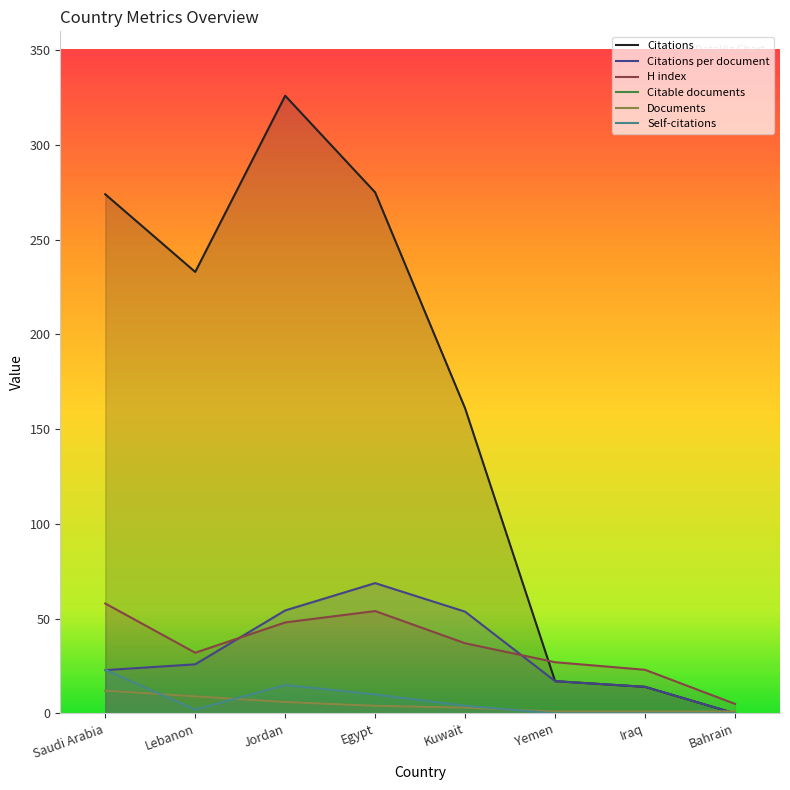

Which category has the lowest value in the Citations per document series?

Bahrain